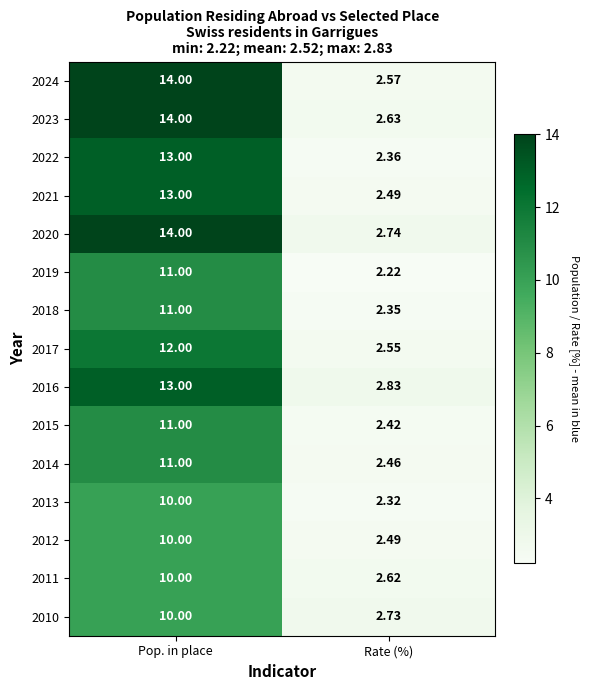

Which series has the largest range (max minus min)?

2024